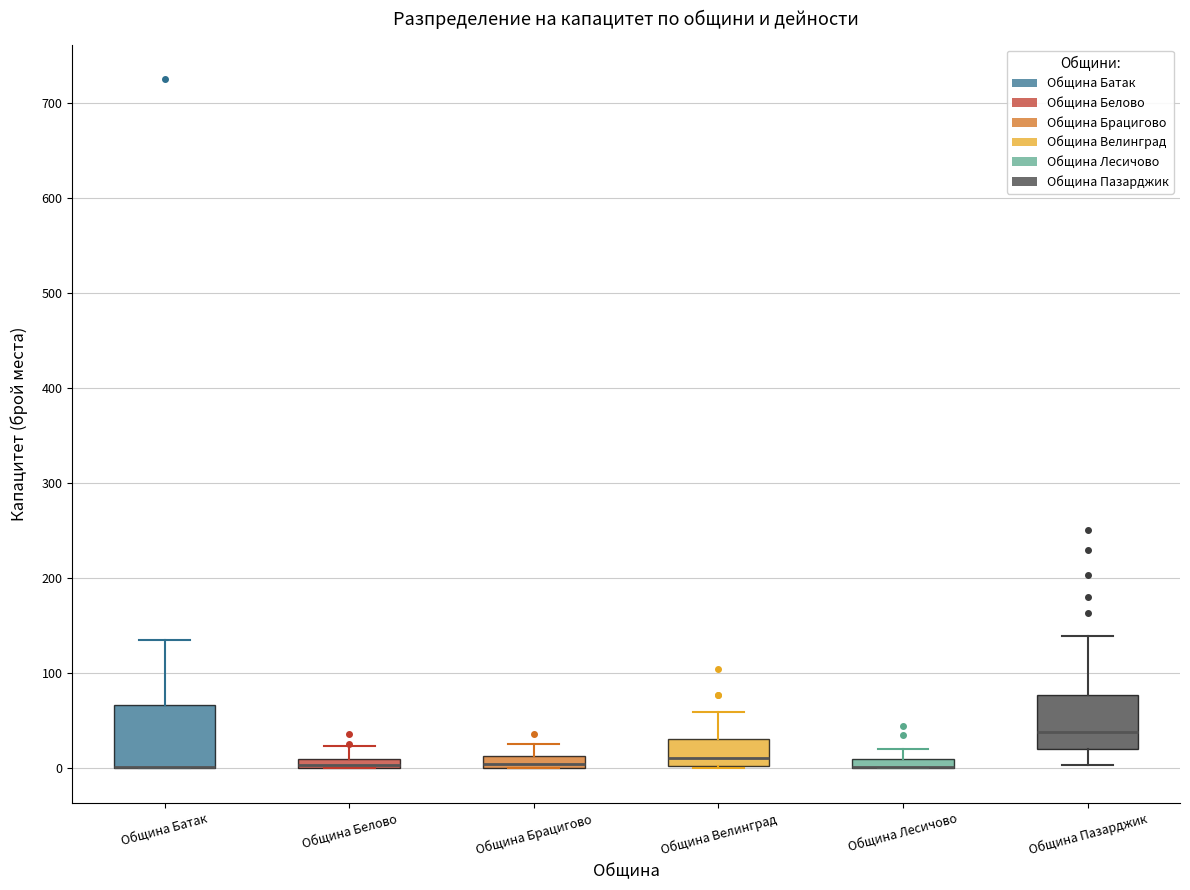

Where is the lower edge of the box for Община Велинград on the y-axis? The values are not printed on the chart, so give them approximately, as read against the axis.

0